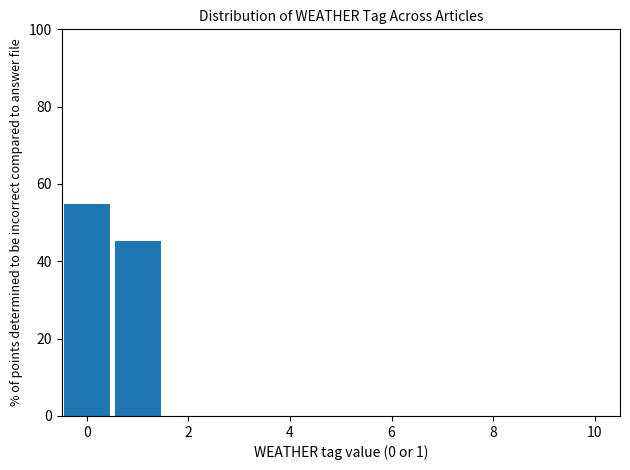

Reading left to right, transcribe this chart: for each bar, give the range it covers on the x-axis and its height. Neither the bar edges nor the heights are printed on the chart, so give them approximately, as read against the axes.

-0.5 to 0.5: 54
0.5 to 1.5: 46
1.5 to 2.5: 0
2.5 to 3.5: 0
3.5 to 4.5: 0
4.5 to 5.5: 0
5.5 to 6.5: 0
6.5 to 7.5: 0
7.5 to 8.5: 0
8.5 to 9.5: 0
9.5 to 10.5: 0